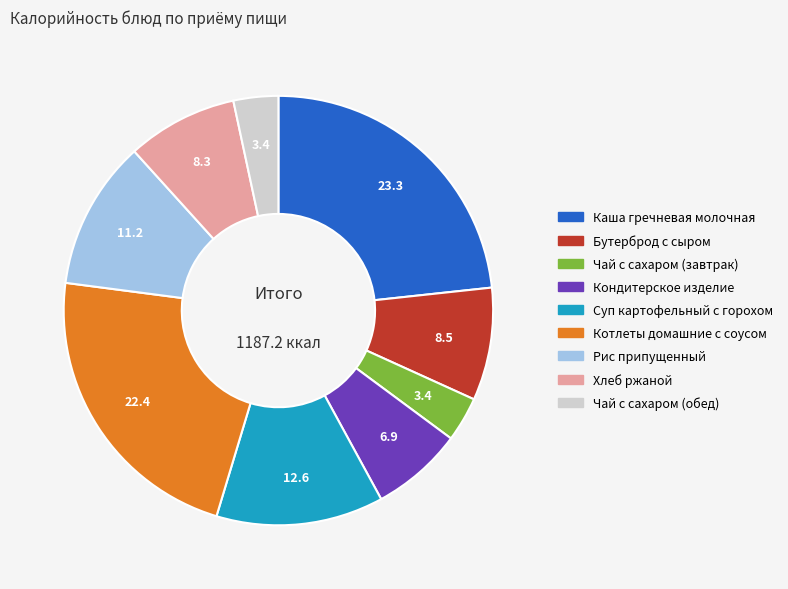

Is Кондитерское изделие the majority of the pie?

No